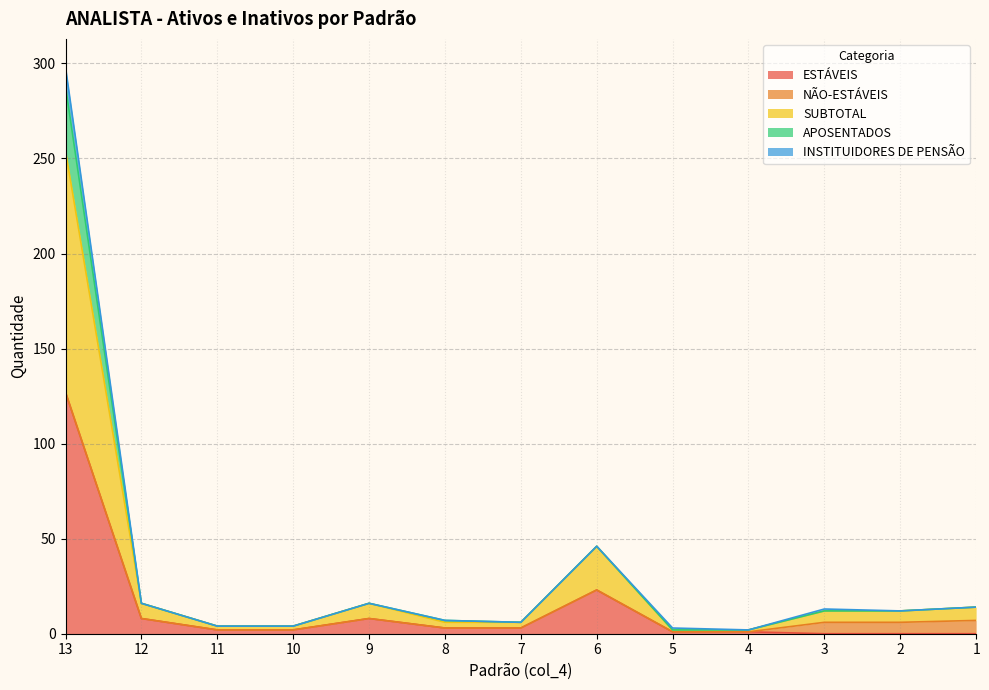

True or false: SUBTOTAL has a value of 37 at 6.

False